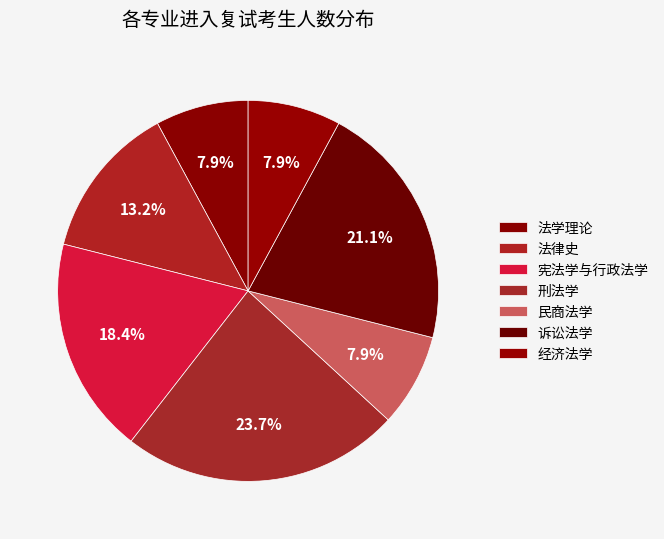

Which has a higher value, 宪法学与行政法学 or 刑法学?

刑法学